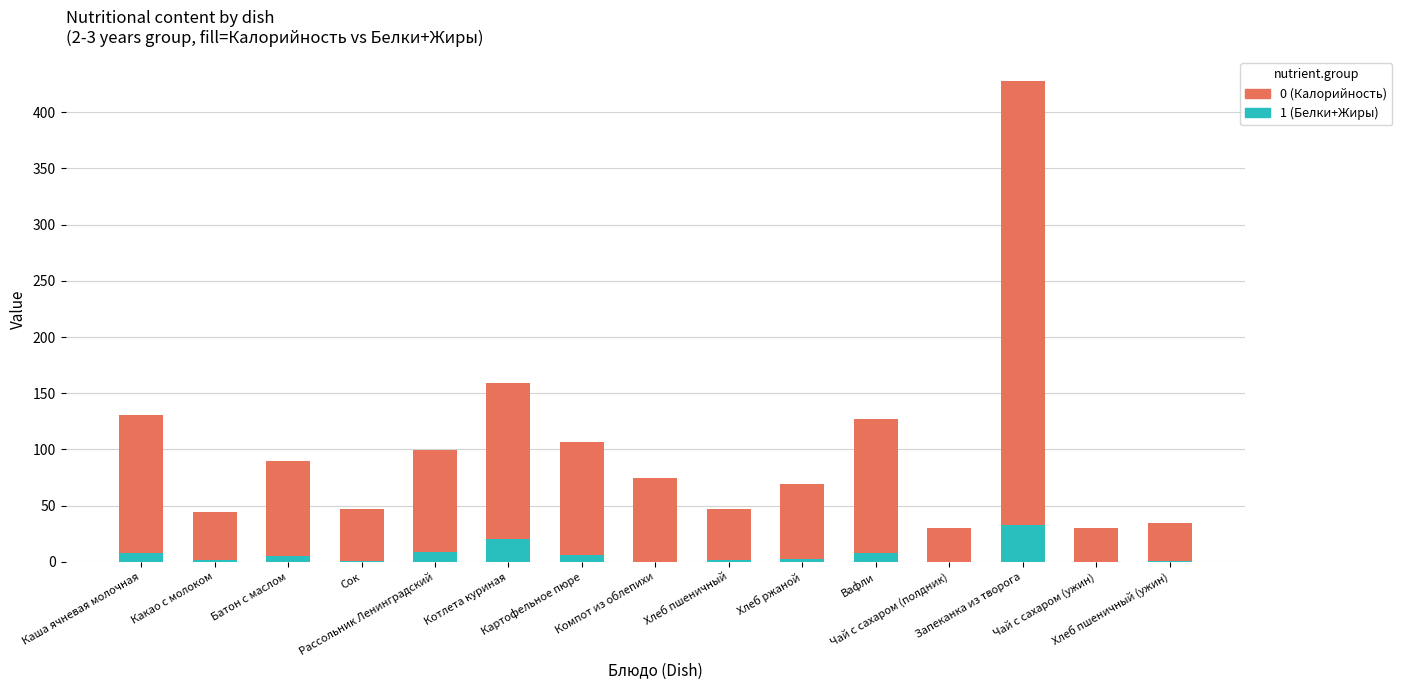

What is the highest value of the Калорийность (ккал) series?

427.8